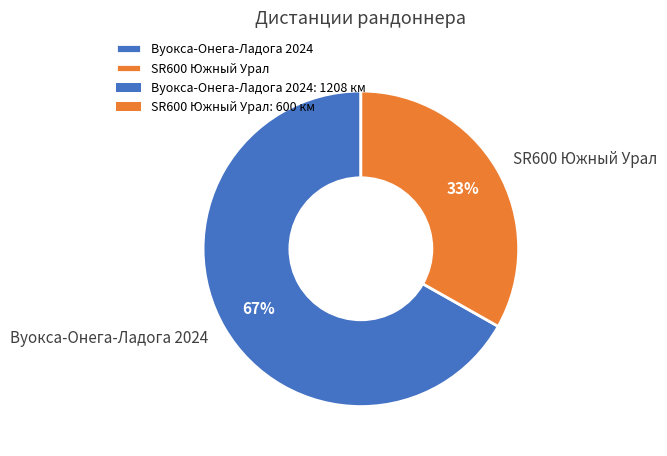

How many segments does this pie chart have?

2